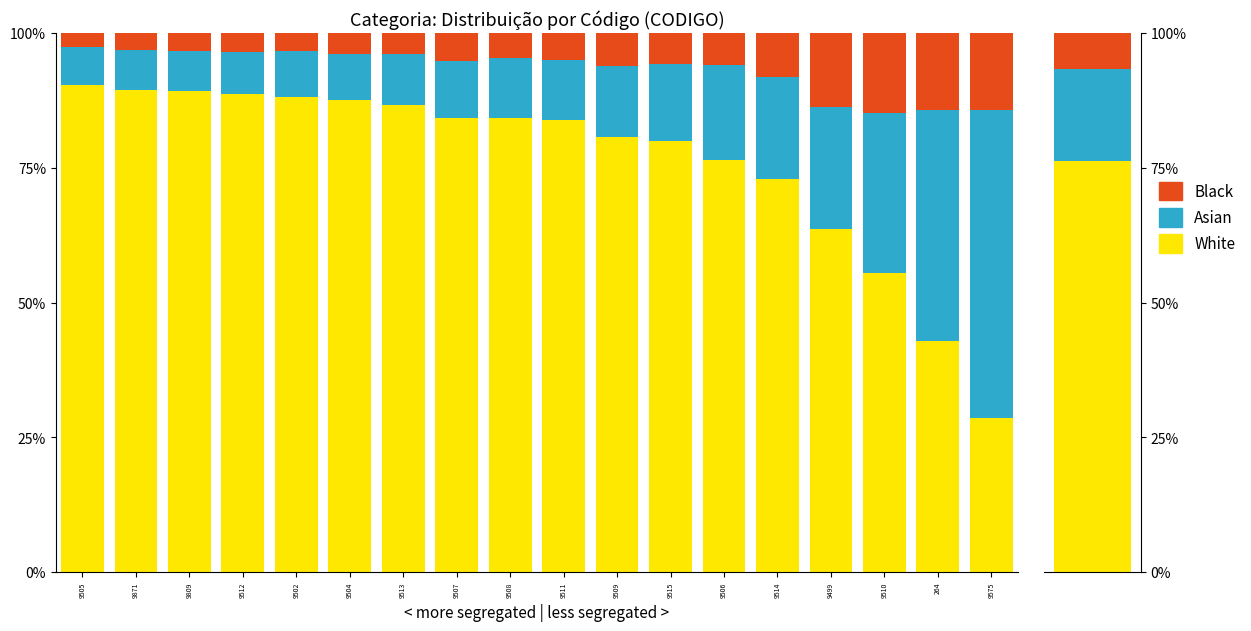

What is the highest value of the Black series?

14.8